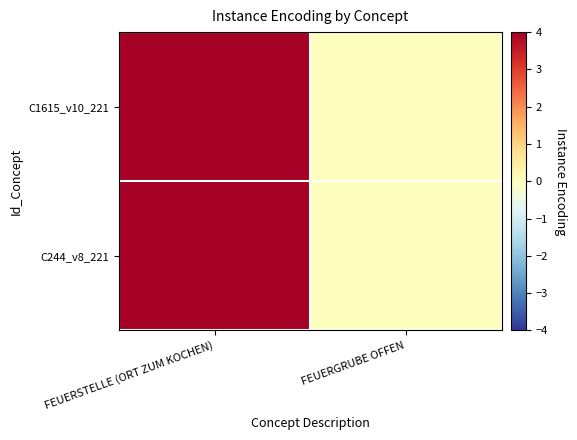

At which category does the chart reach its peak across all series?

FEUERSTELLE (ORT ZUM KOCHEN)